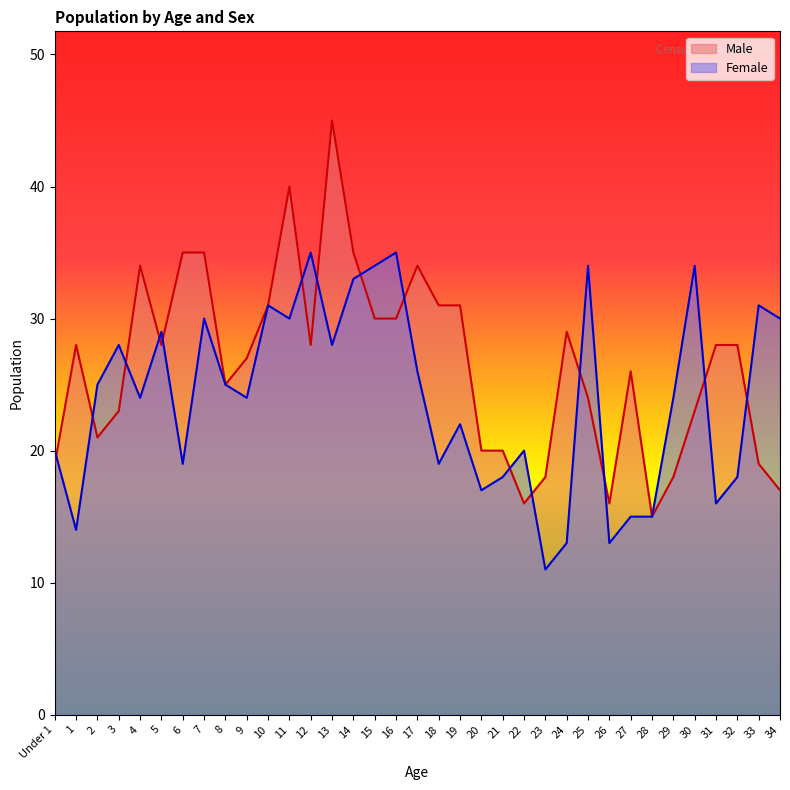

Reading right to left, transcribe all the data shown in this chart.

Male: 34=17	33=19	32=28	31=28	30=23	29=18	28=15	27=26	26=16	25=24	24=29	23=18	22=16	21=20	20=20	19=31	18=31	17=34	16=30	15=30	14=35	13=45	12=28	11=40	10=31	9=27	8=25	7=35	6=35	5=28	4=34	3=23	2=21	1=28	Under 1=19
Female: 34=30	33=31	32=18	31=16	30=34	29=24	28=15	27=15	26=13	25=34	24=13	23=11	22=20	21=18	20=17	19=22	18=19	17=26	16=35	15=34	14=33	13=28	12=35	11=30	10=31	9=24	8=25	7=30	6=19	5=29	4=24	3=28	2=25	1=14	Under 1=20